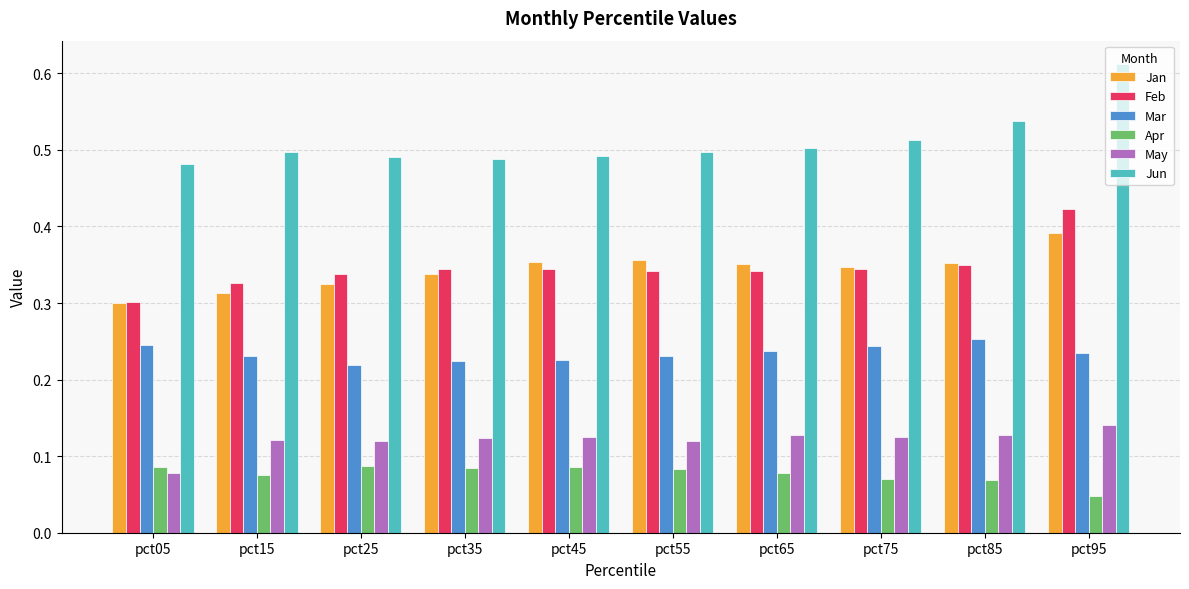

Which series has the widest spread of values?

Jun